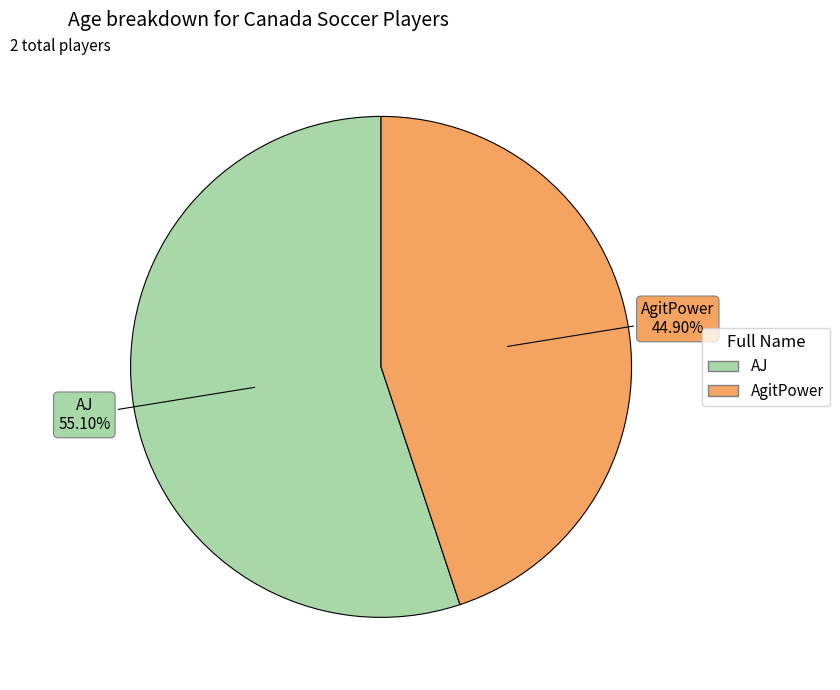

Between AJ and AgitPower, which is larger?

AJ